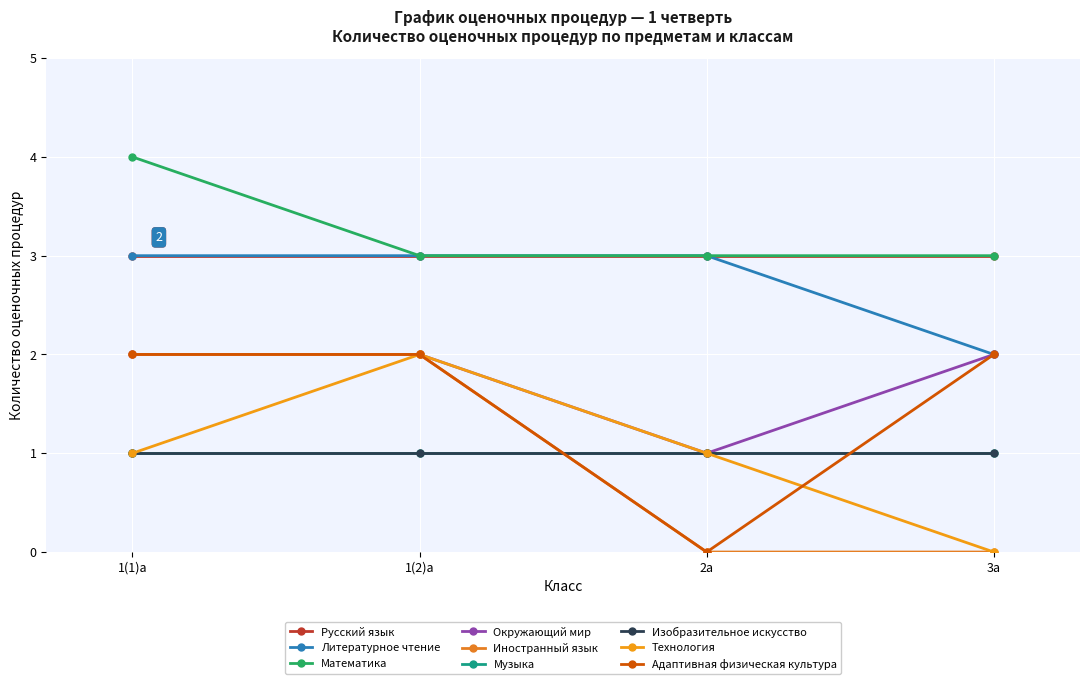

True or false: Математика has more than 1 interior local peaks.

False